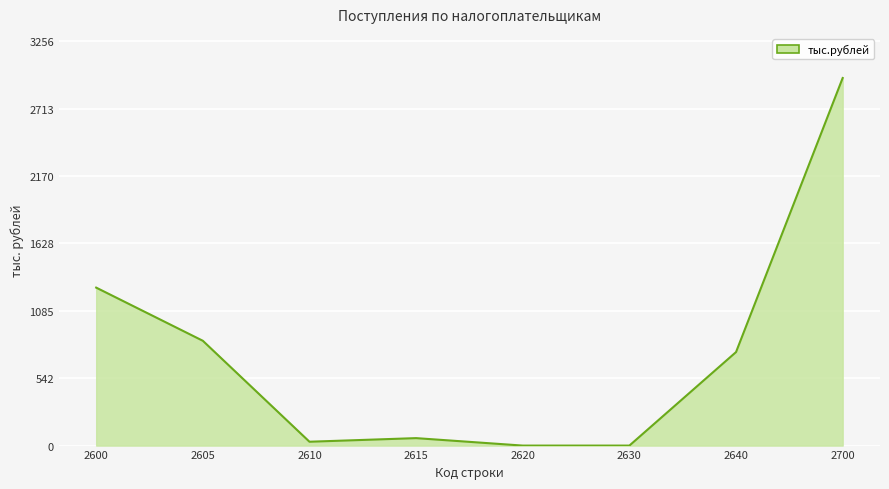

The chart shows a value of 961 at 2630. True or false?

False